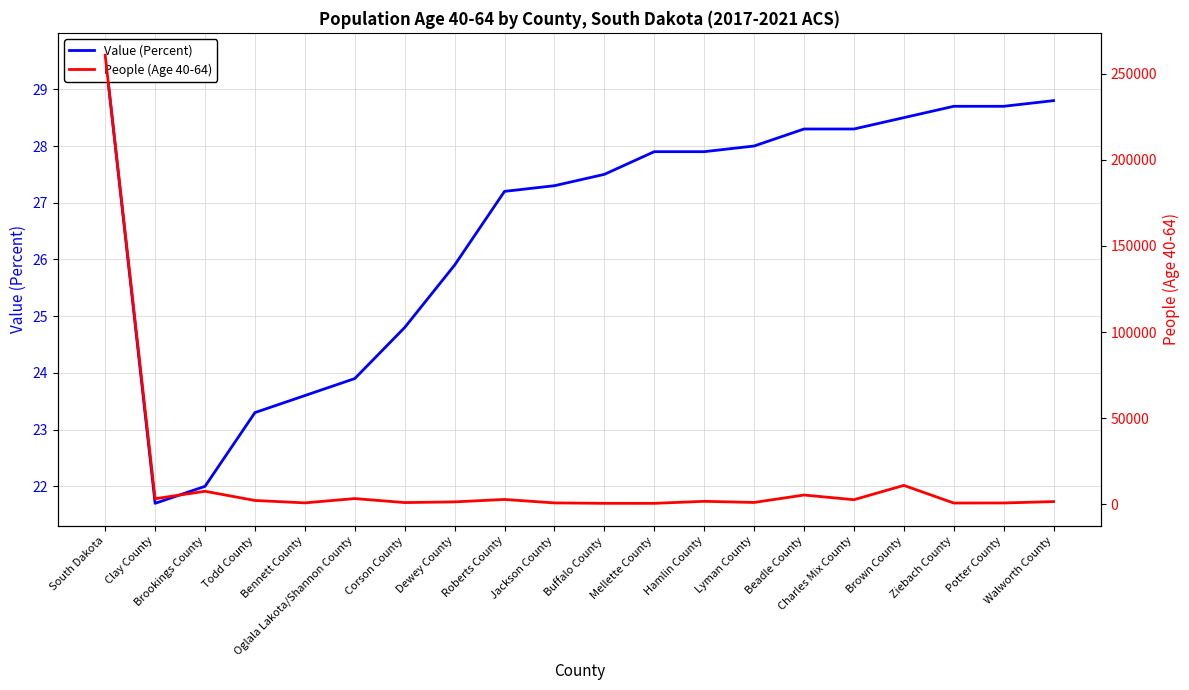

Rank the series by their average value, from highest to lowest.

People (Age 40-64), Value (Percent)